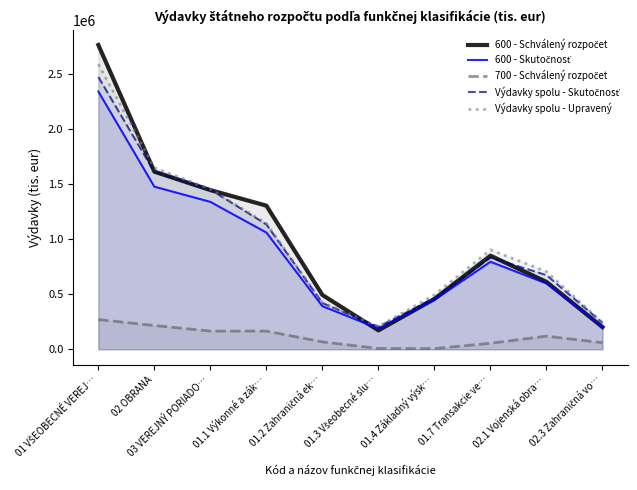

Is it true that 600 - Skutočnosť equals 571581.7 at 03 VEREJNÝ PORIADO…?

False